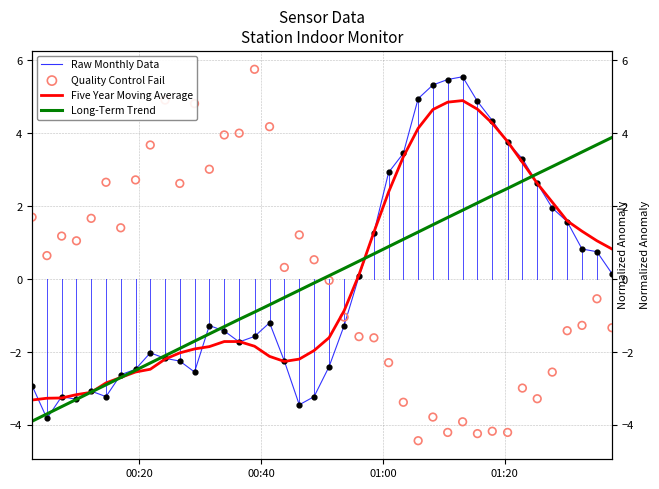

Which series has the largest total across all categories?

Five Year Moving Average